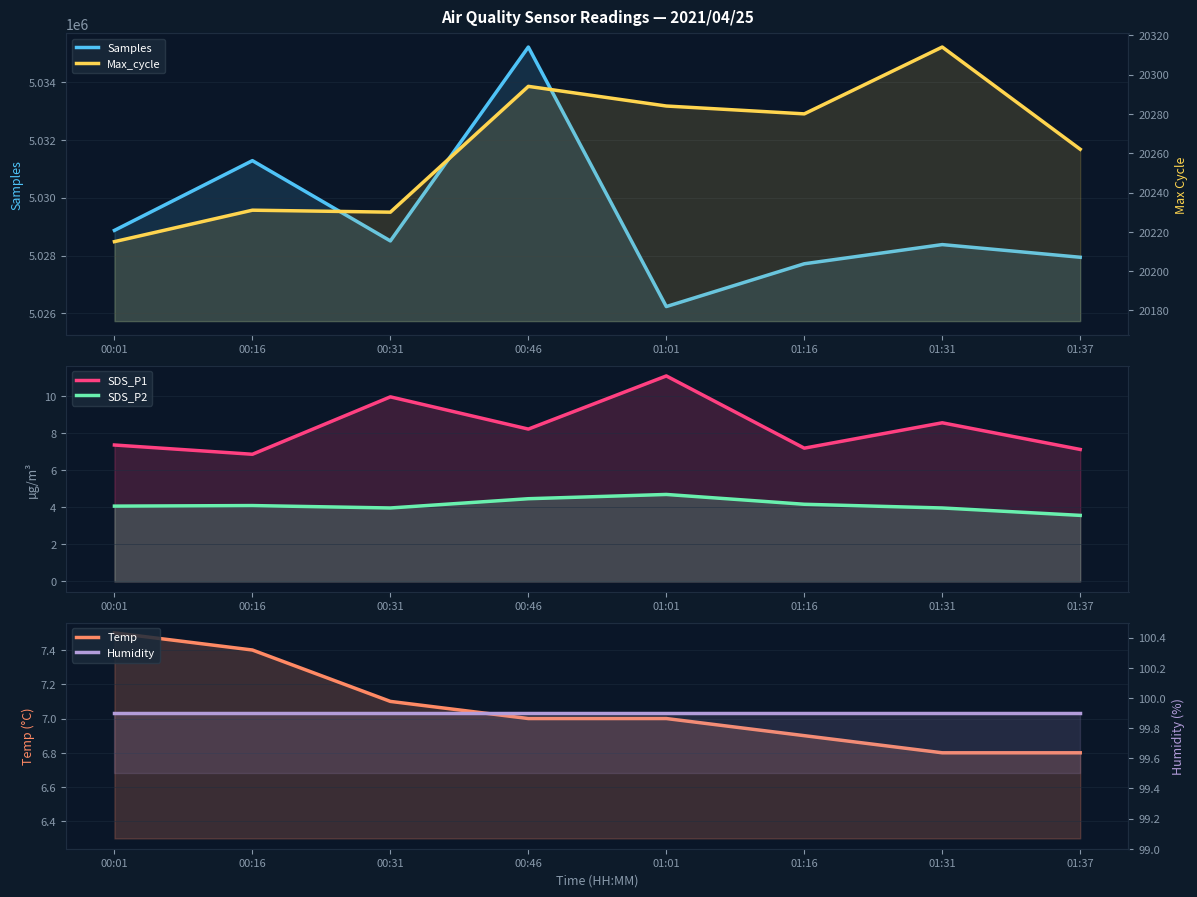

What is the difference between the maximum and minimum values in the Temp series?

0.7